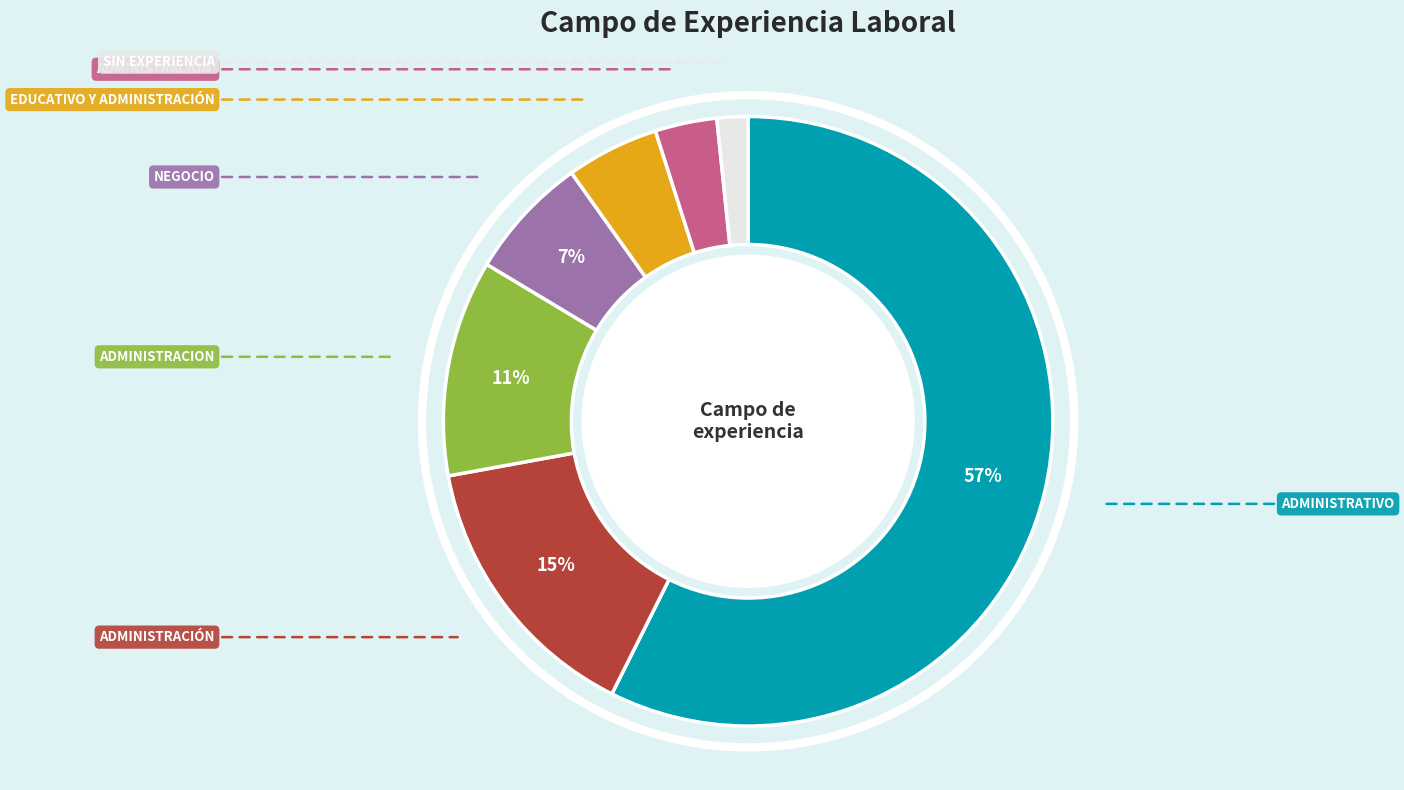

Is there a majority slice in this chart?

Yes